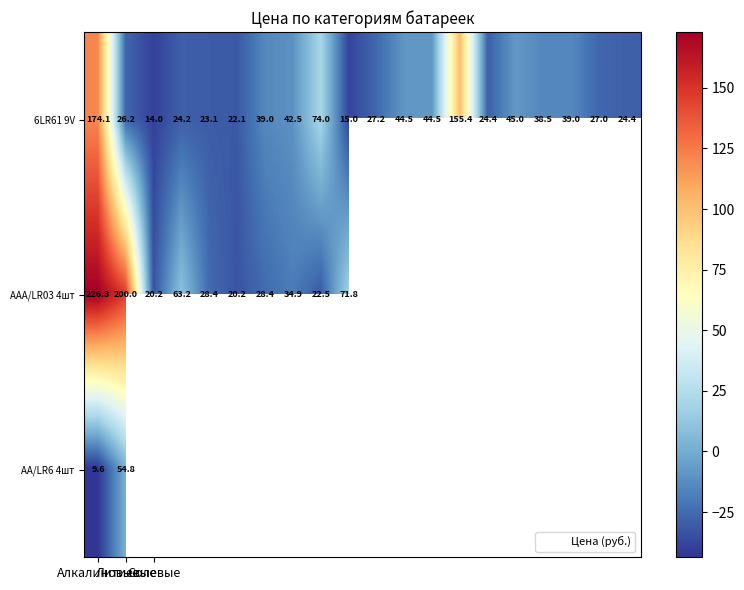

What is the spread (max minus min) of values at Литиевые?

173.8